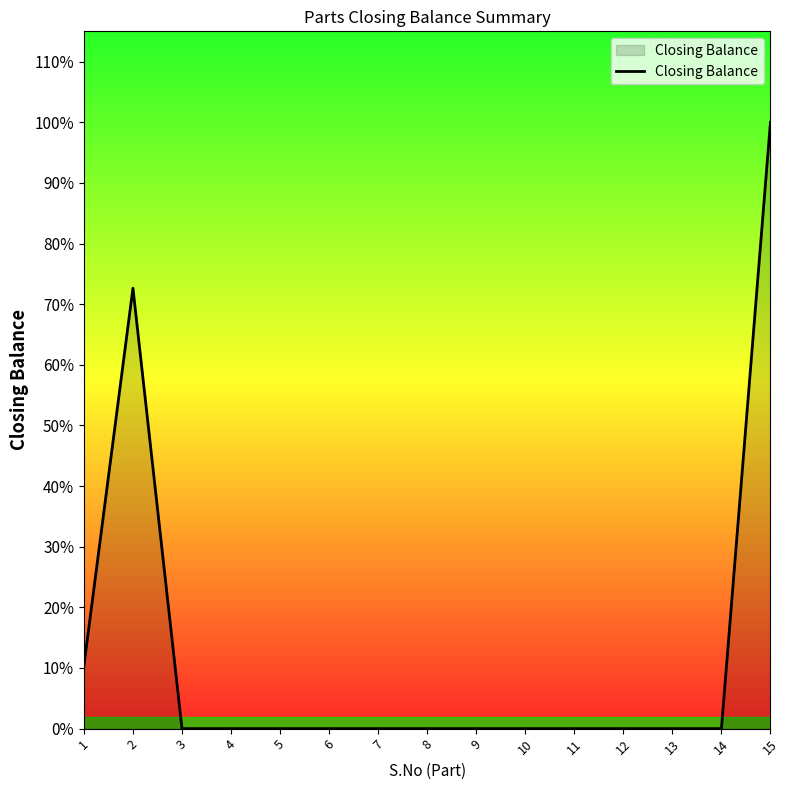

Is this an area chart (filled region under the line)?

Yes